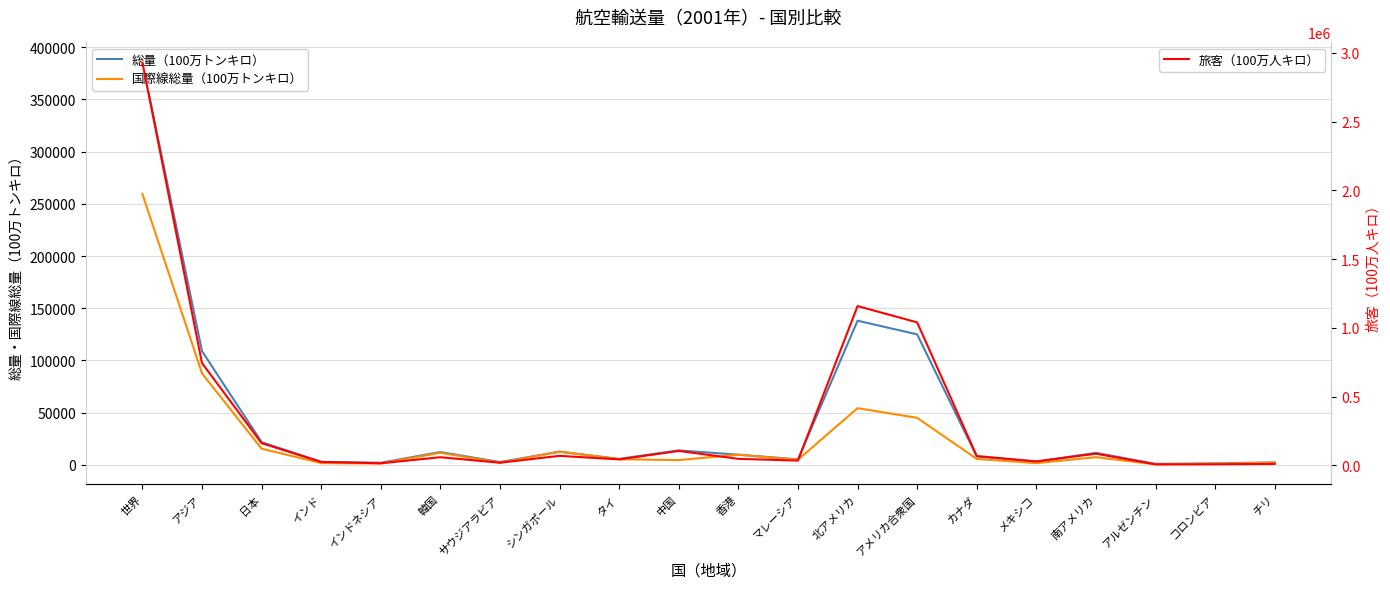

At how many categories does at least one series exceed 477138?

4